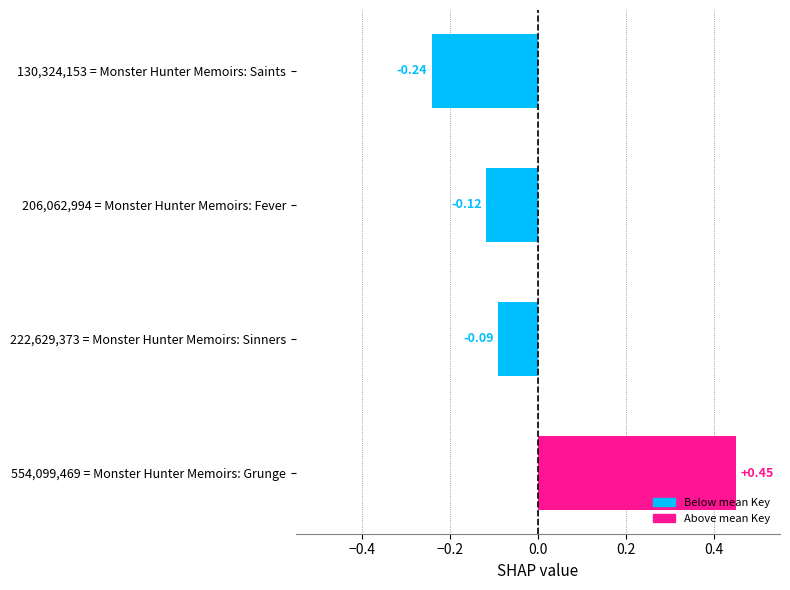

How many negative values are there?

3